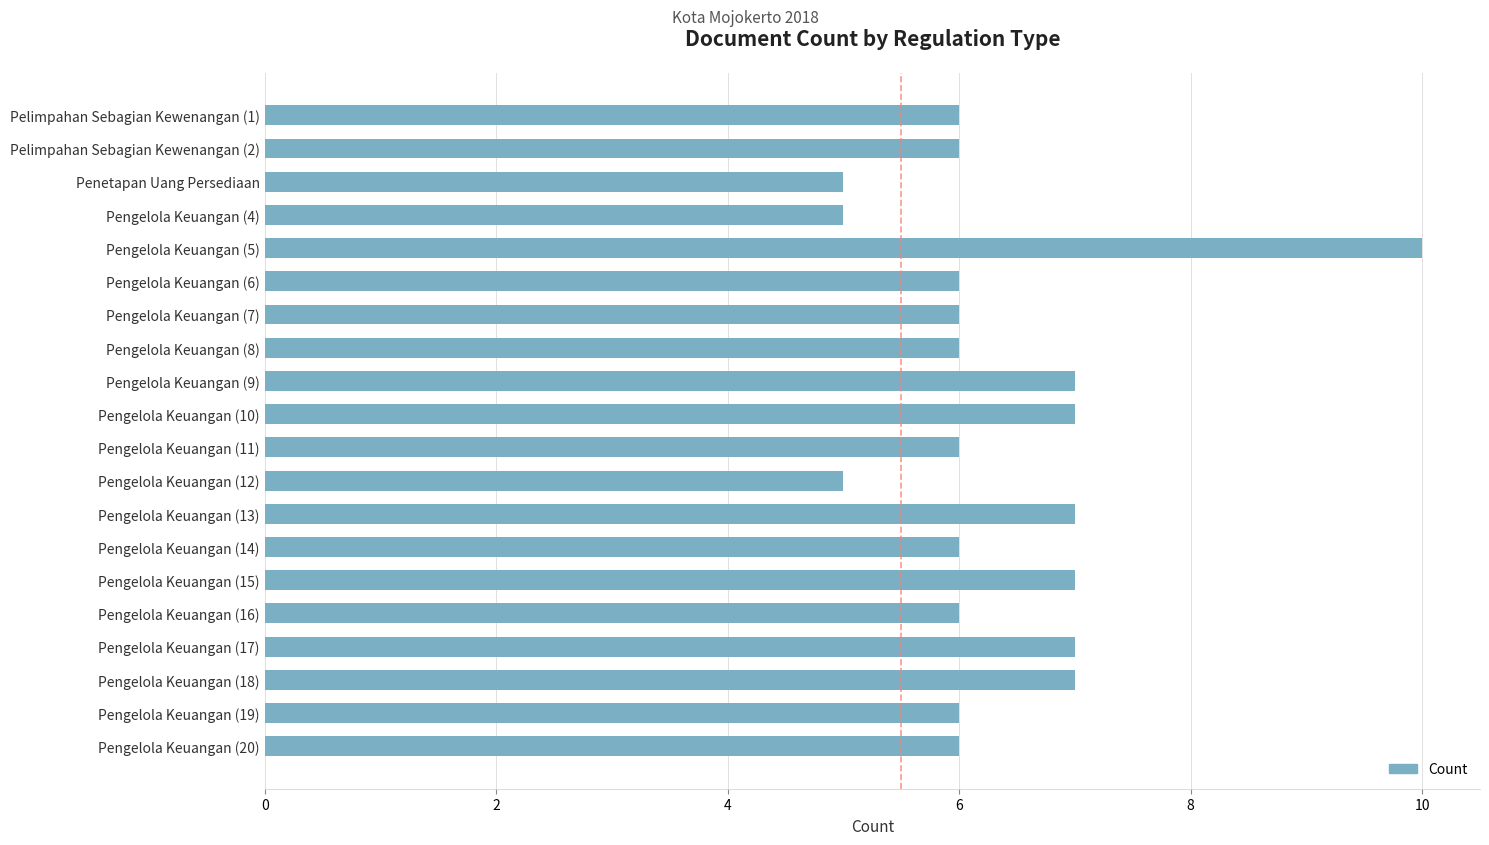

Count the number of data series in this chart.

1